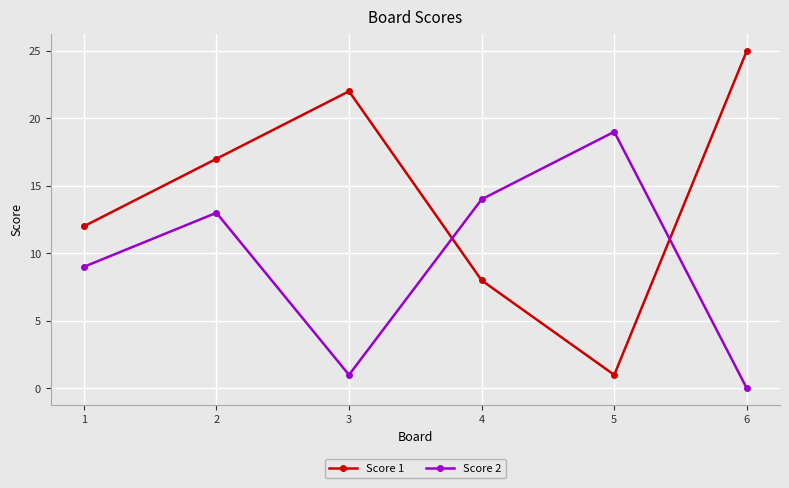

After their last crossing, which series has the higher values: Score 1 or Score 2?

Score 1